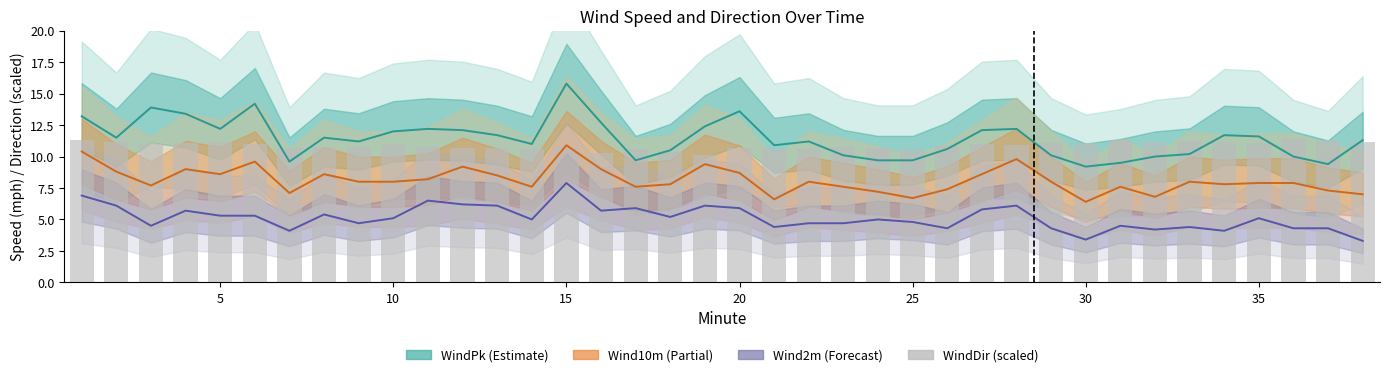

How many groups of bars are there?

38